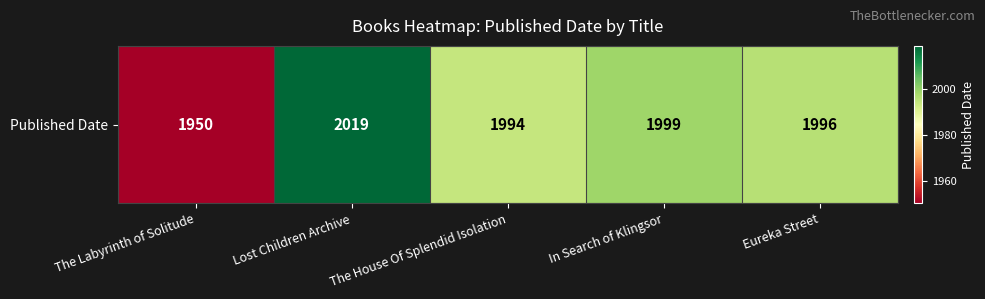

Reading left to right, what are all the values shown in this chart?

1950	2019	1994	1999	1996